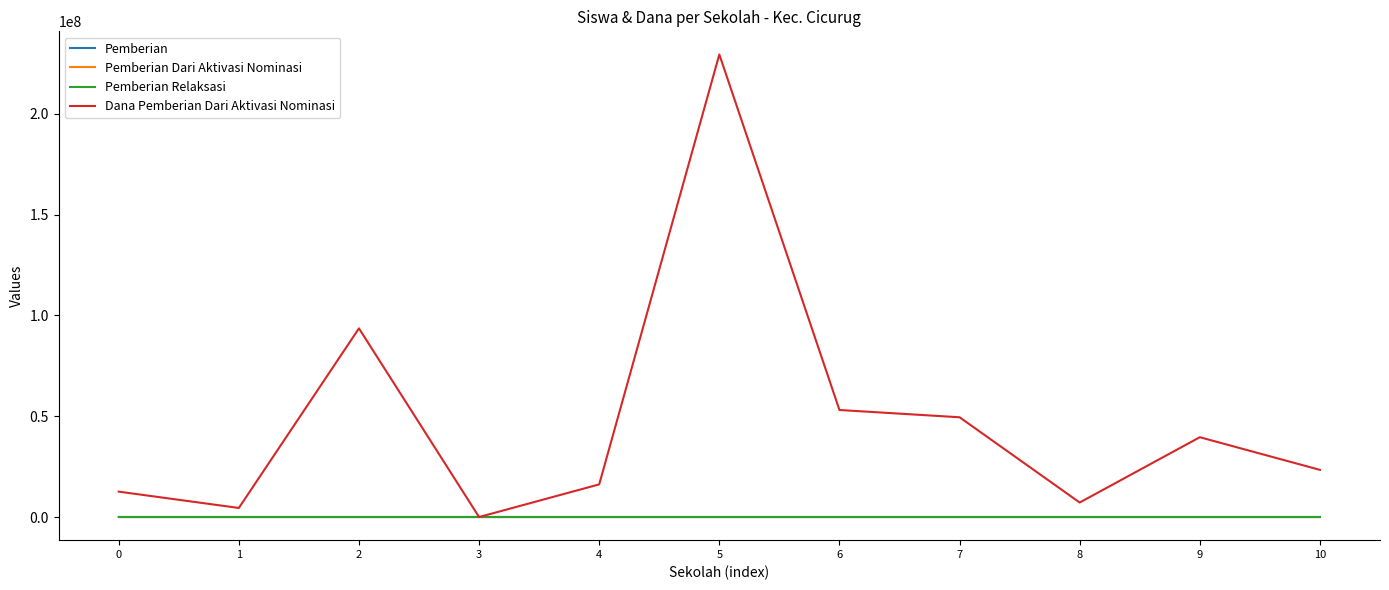

At which label does Dana Pemberian Dari Aktivasi Nominasi first exceed 23400000?

2